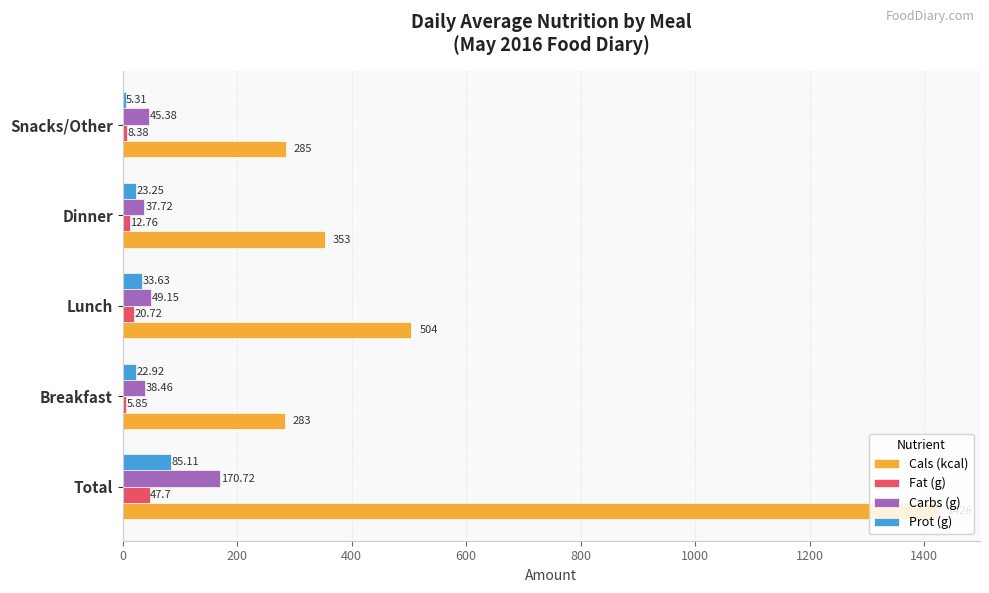

Which series has the largest total across all categories?

Cals (kcal)